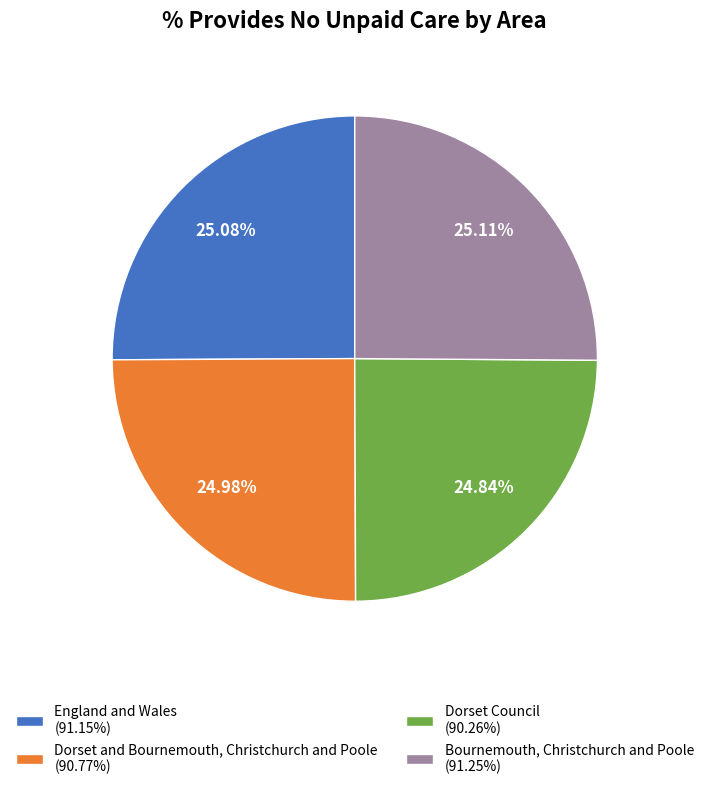

What percentage is NOT represented by England and Wales?

74.9%